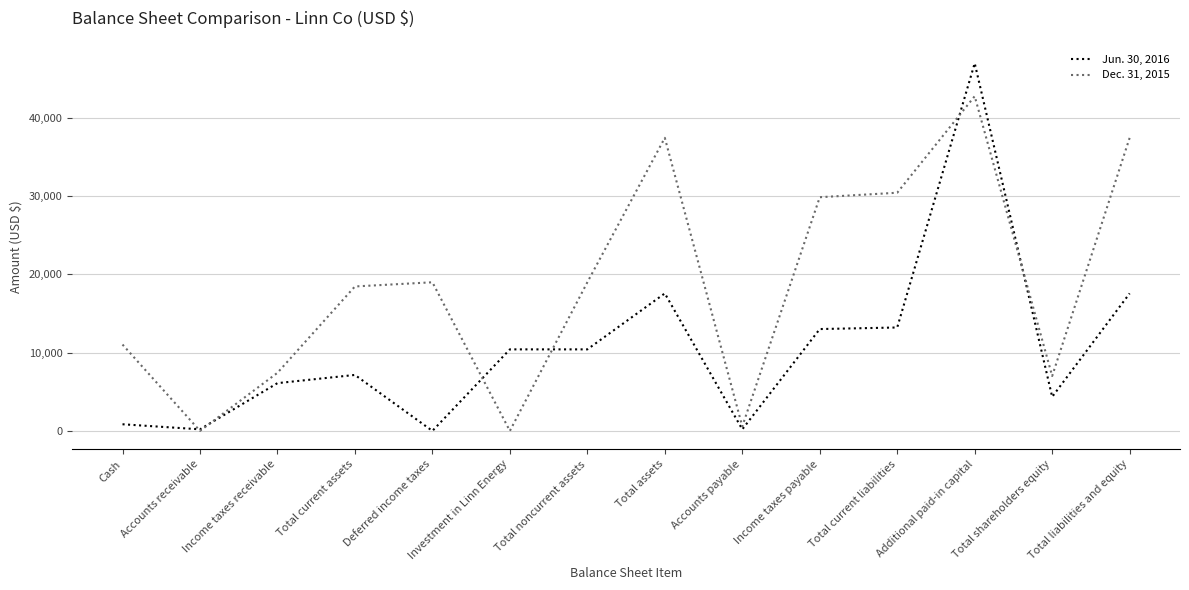

At which category is the sum across all series the highest?

Additional paid-in capital